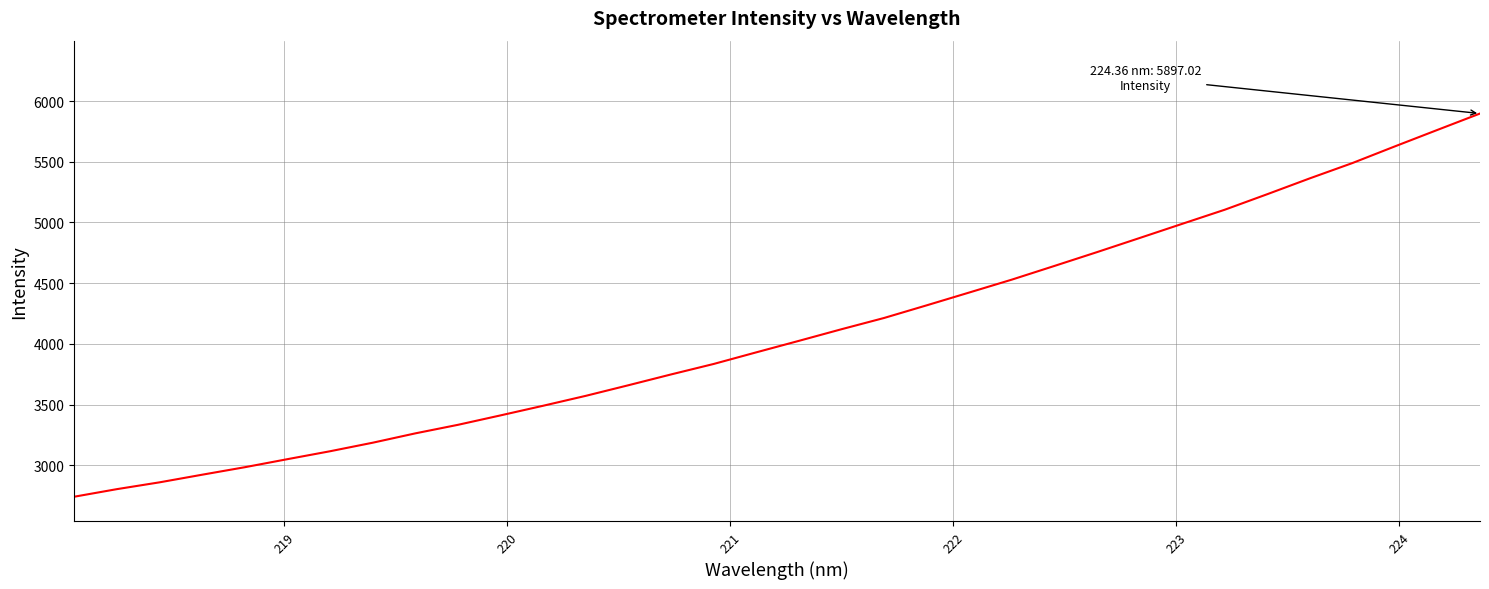

What is the minimum value shown in the chart?

2741.4